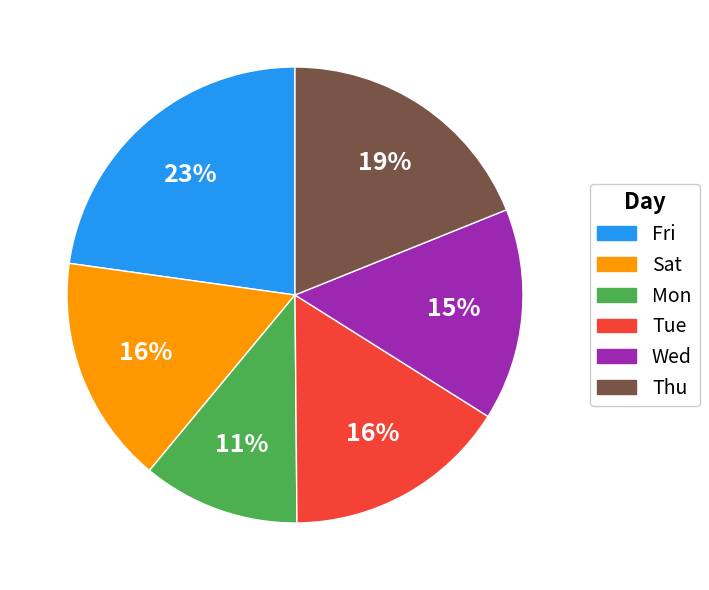

To the nearest percent, what is the average slice percentage?

17%